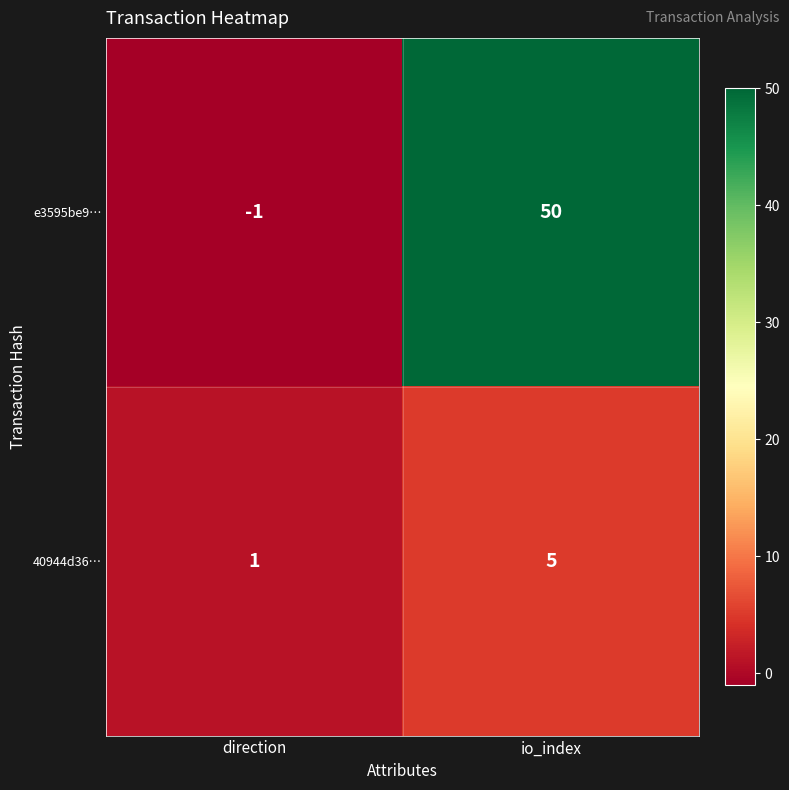

At which category is the sum across all series the highest?

io_index